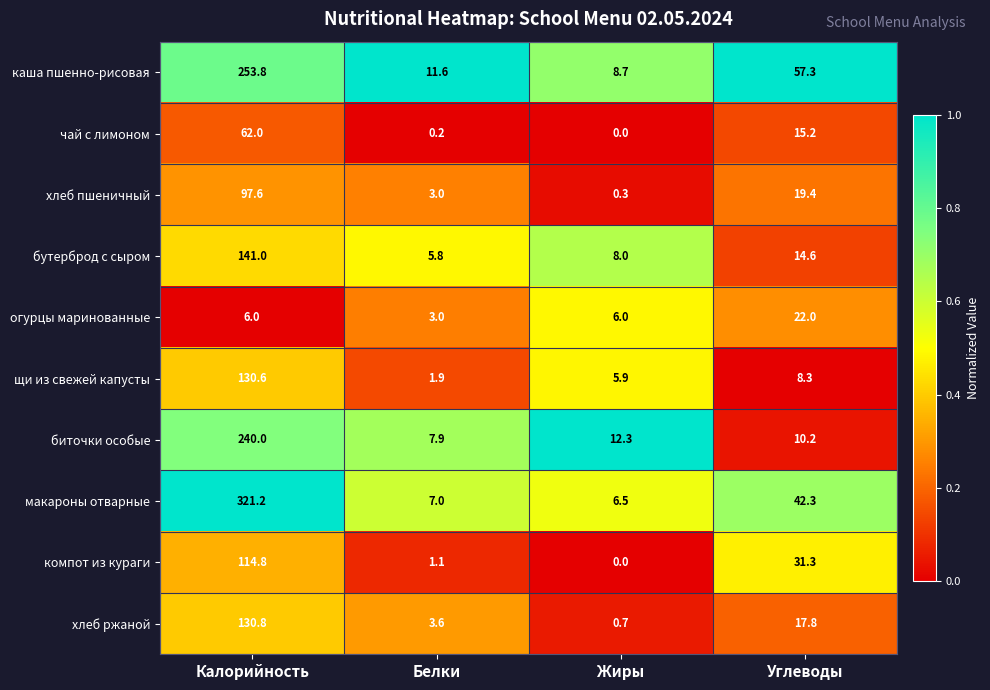

The value of компот из кураги at Жиры is -70.7. True or false?

False